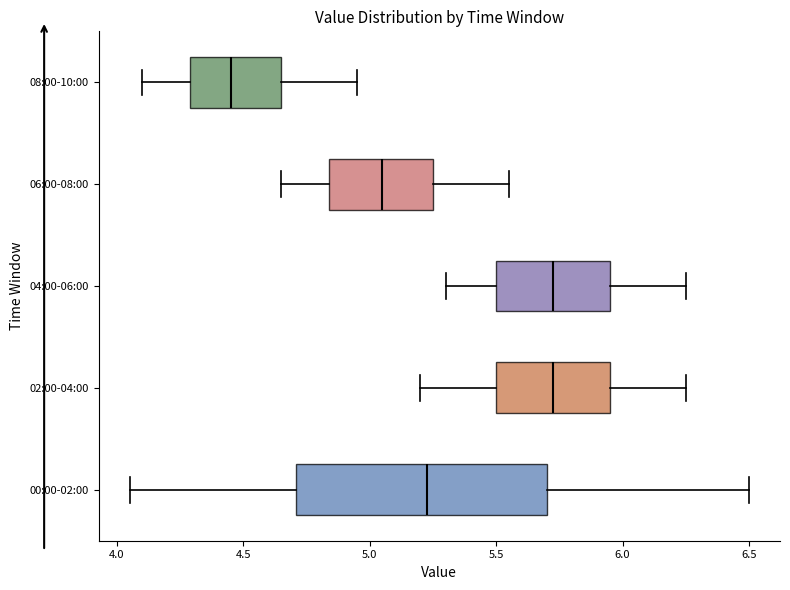

Reading bottom to top, transcribe this box plot: for each box, give where its median line is, the range the box spans, and where its two whiskers end, as read against the x-axis. The values are not printed on the chart, so give them approximately, as read against the axis.

00:00-02:00: median 5.25, box 4.70 to 5.70, whiskers 4.05 to 6.50
02:00-04:00: median 5.75, box 5.50 to 5.95, whiskers 5.20 to 6.25
04:00-06:00: median 5.75, box 5.50 to 5.95, whiskers 5.30 to 6.25
06:00-08:00: median 5.05, box 4.85 to 5.25, whiskers 4.65 to 5.55
08:00-10:00: median 4.45, box 4.30 to 4.65, whiskers 4.10 to 4.95